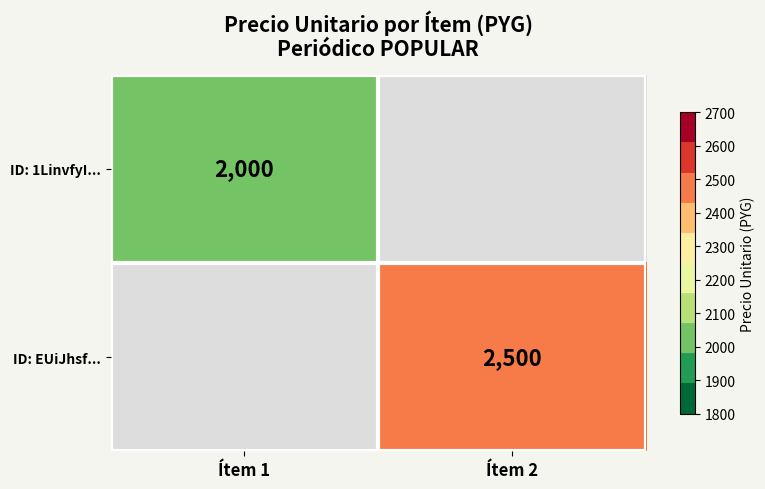

The value of ID: 1LinvfyI... at Ítem 1 is 2000. True or false?

True